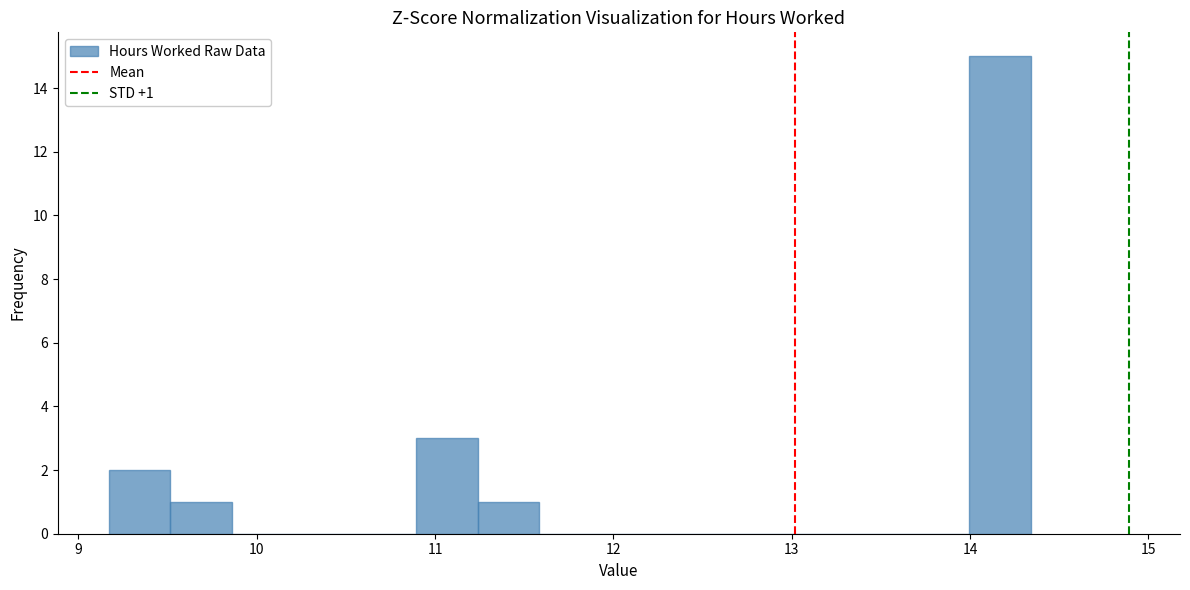

Read against the x-axis, roughly where is the centre of the tallest bar?

14.2